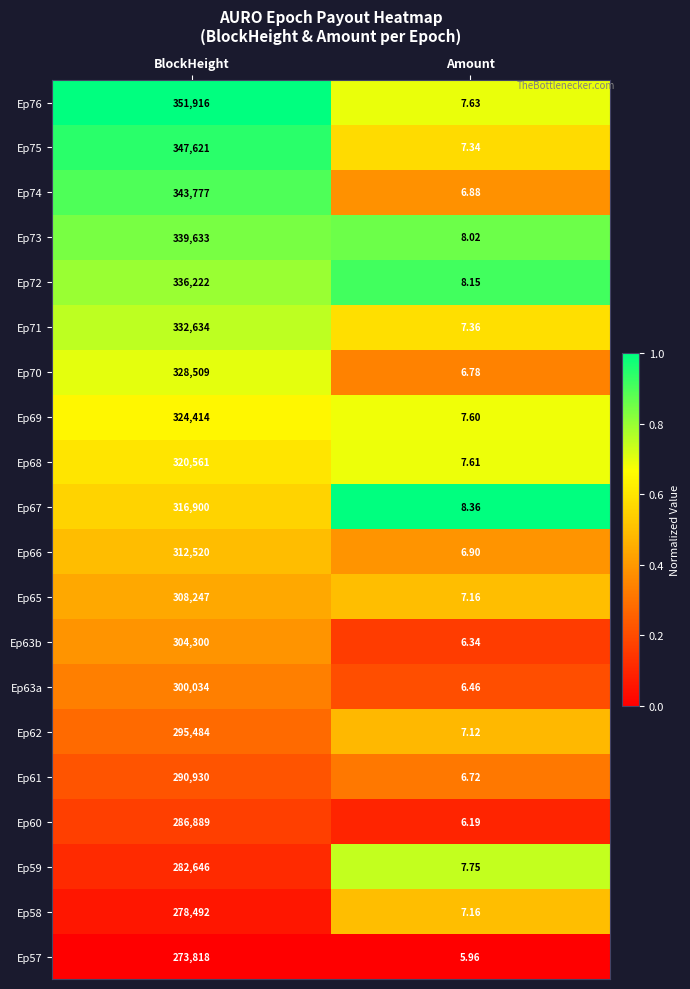

Where is Ep62 nearest to the value 147745?

Amount